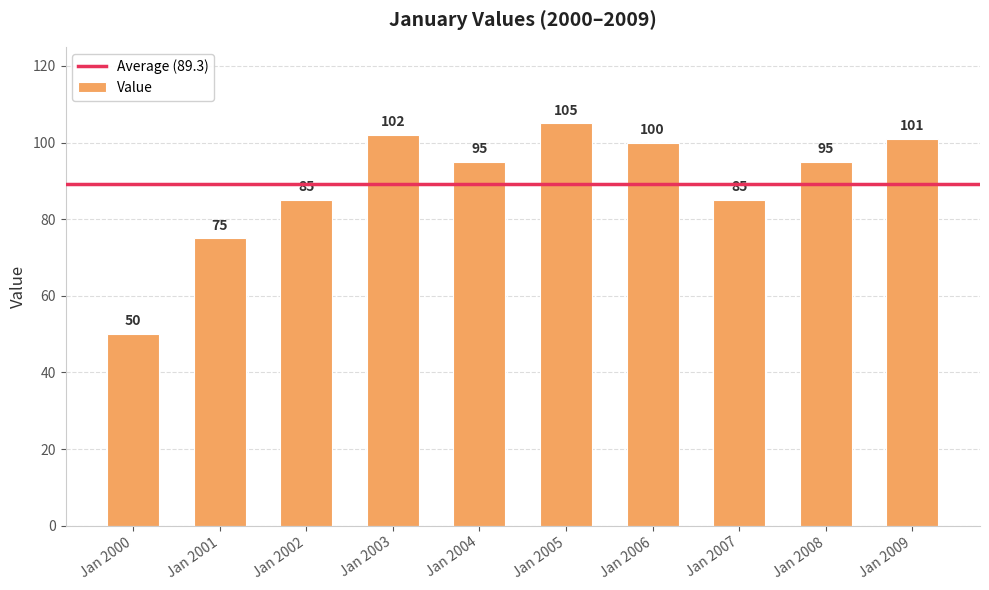

Which has a higher value, Jan 2002 or Jan 2005?

Jan 2005